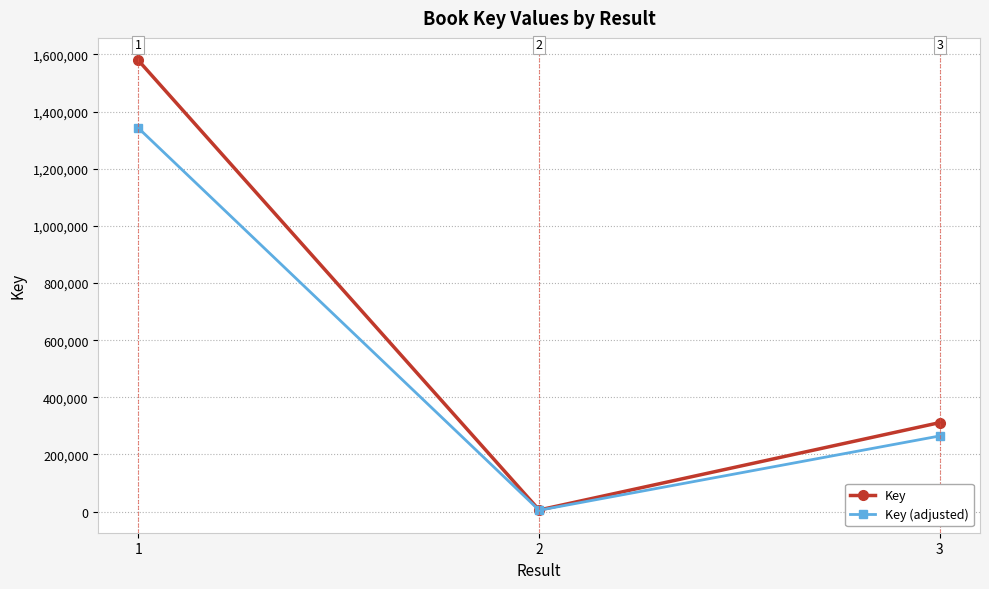

At how many categories does at least one series exceed 434788?

1